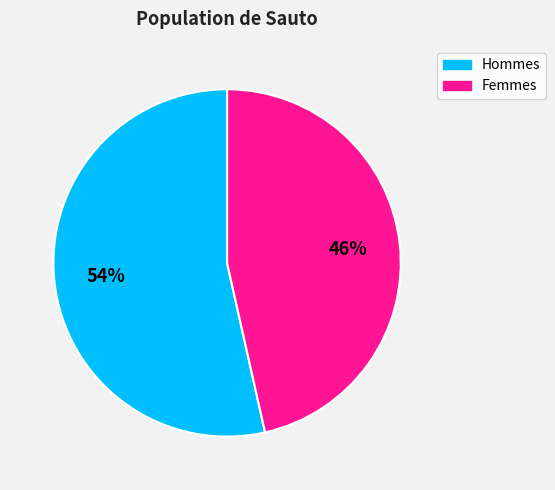

To the nearest percent, what is the average slice percentage?

50%